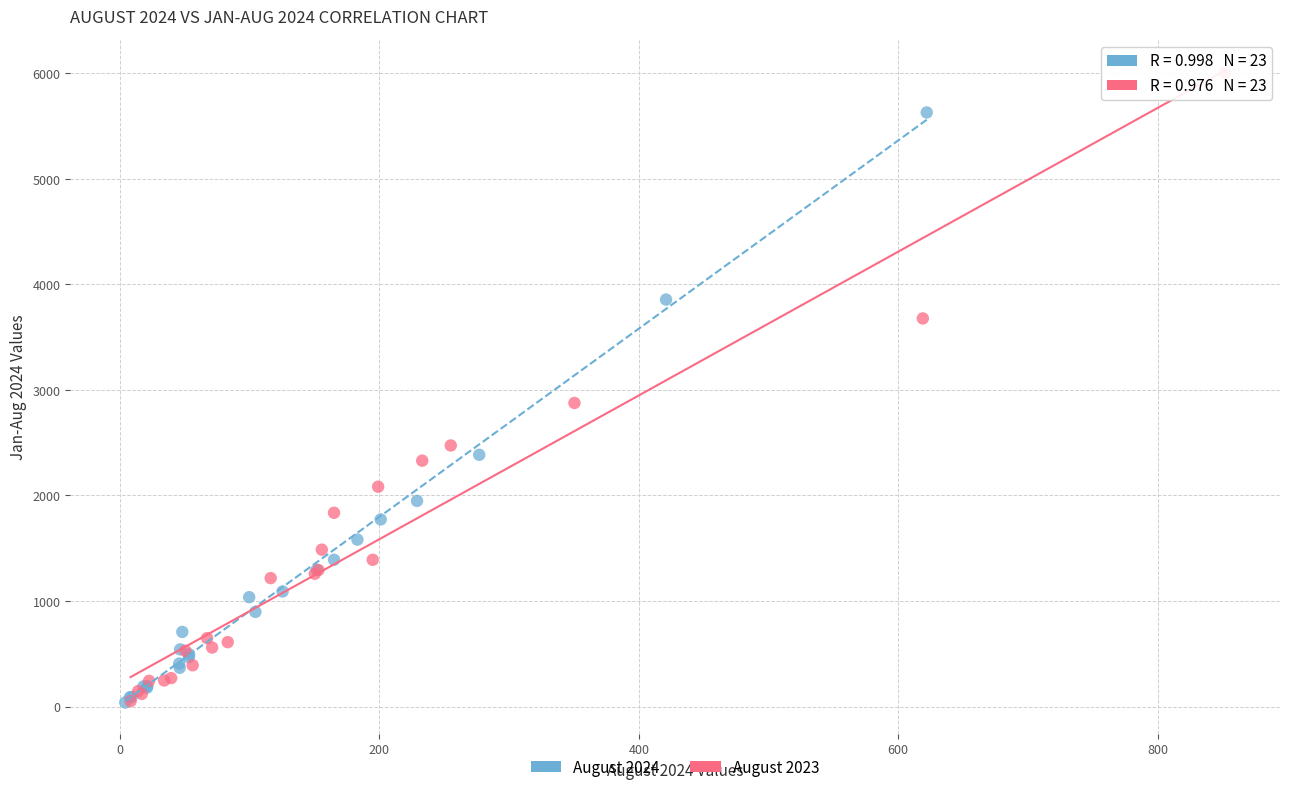

Which series reaches the maximum Y coordinate?

August 2023